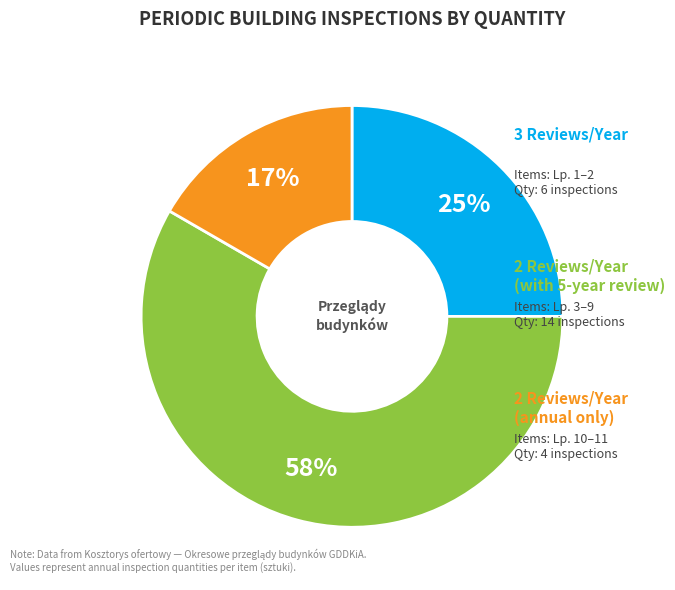

Is there a majority slice in this chart?

Yes